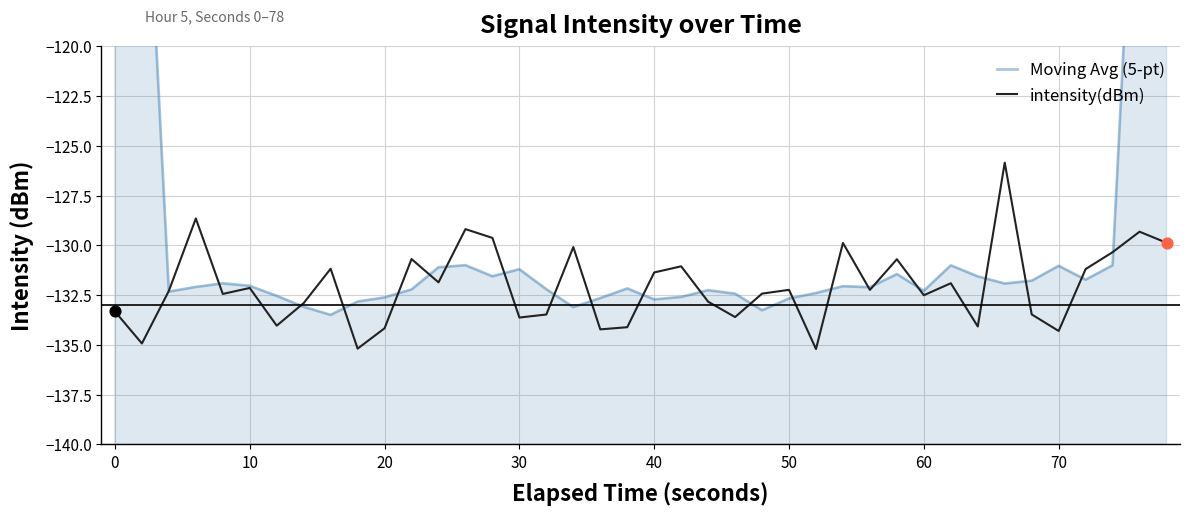

Which series has the largest Y range (max minus min)?

Moving Avg (5-pt)